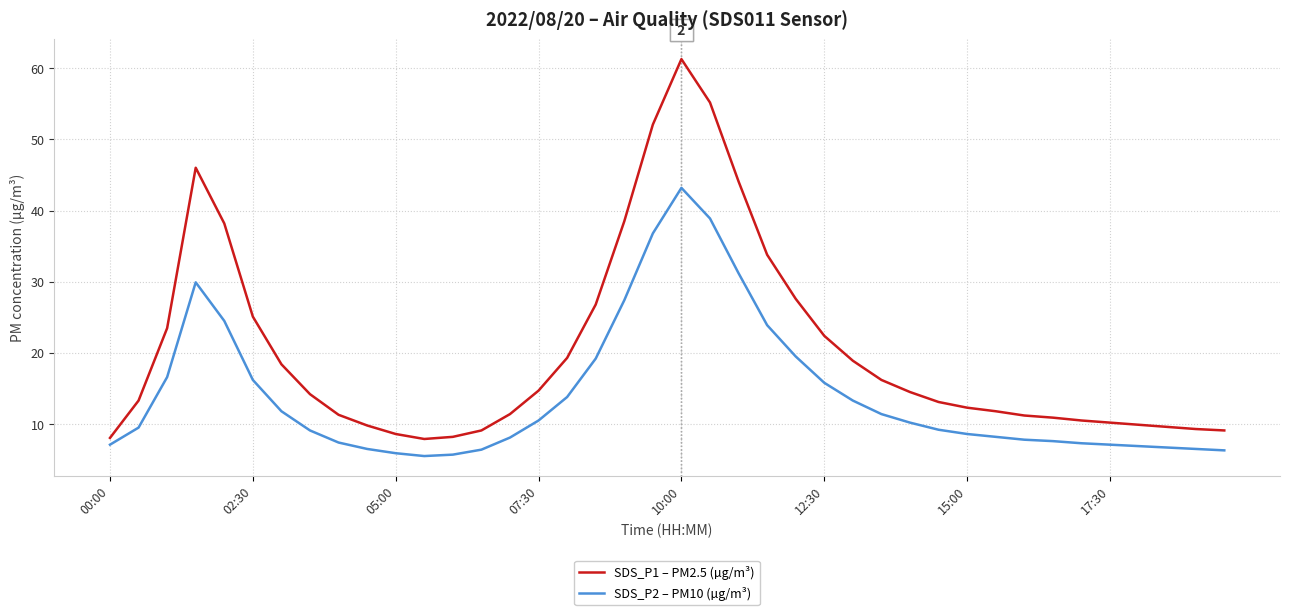

What is the difference between the maximum and minimum values in the SDS_P1 – PM2.5 (µg/m³) series?

53.4